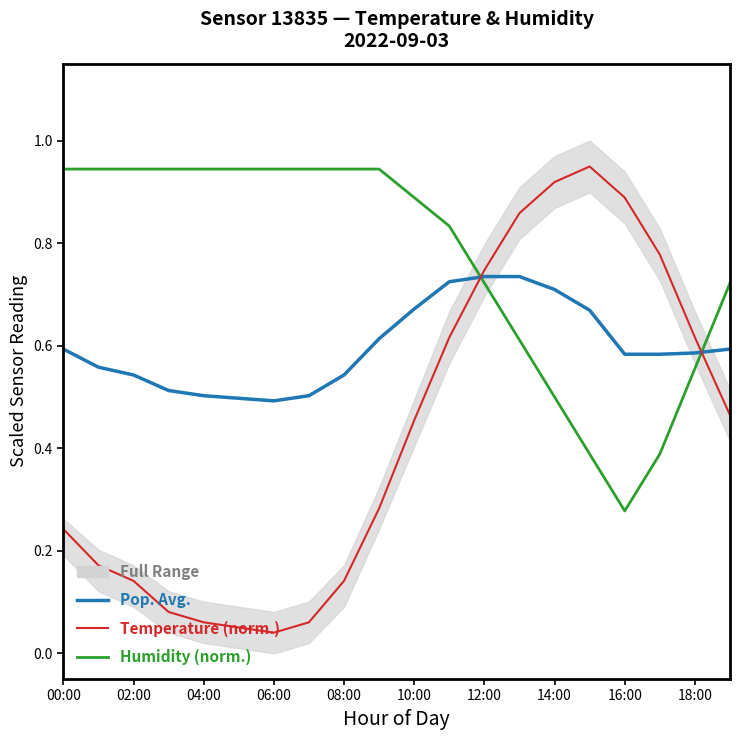

What is the maximum value shown in the chart?

0.9